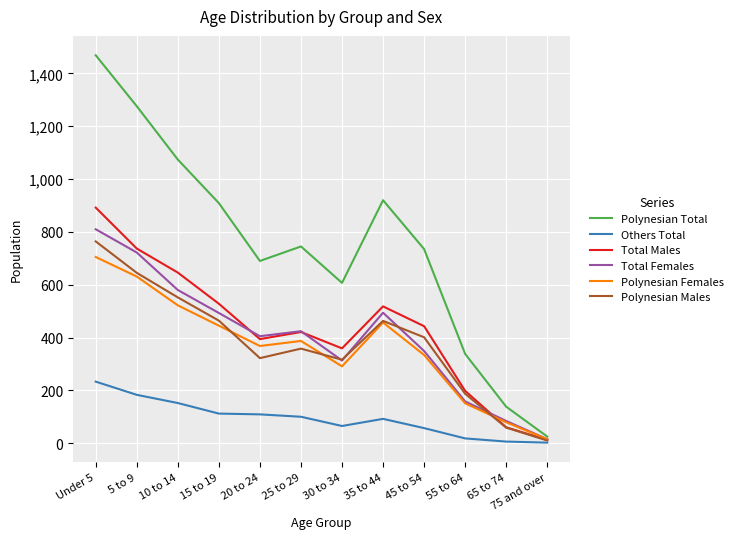

Is the value of Total Females at 30 to 34 greater than the value of Total Males at 20 to 24?

No